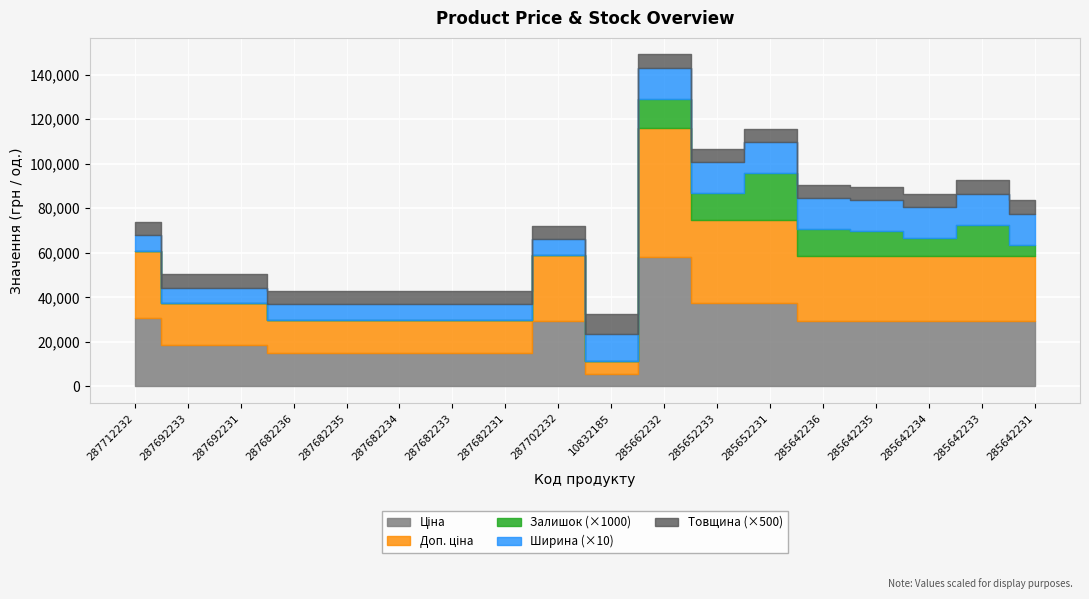

True or false: Товщина has more than 2 points higher than both neighbors.

False